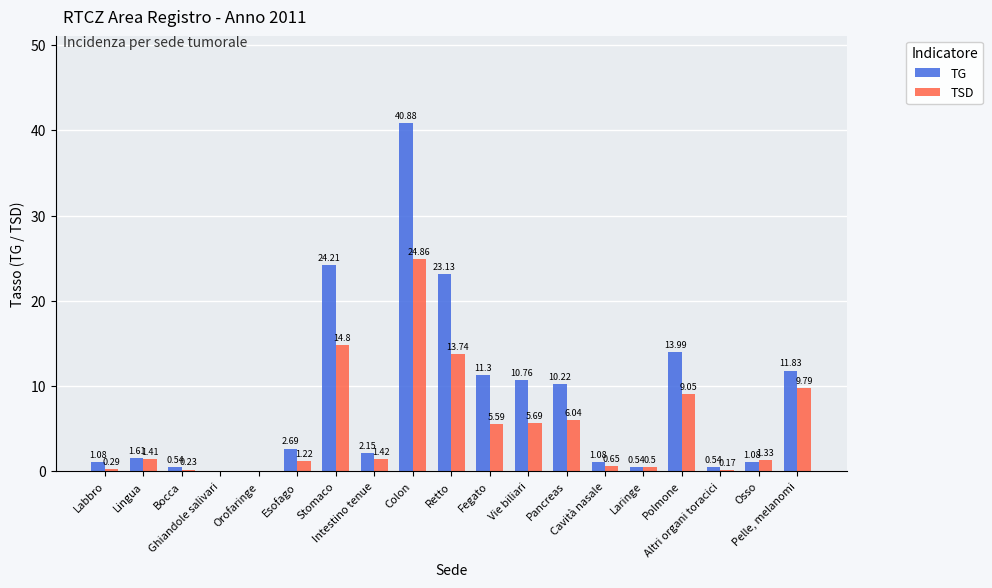

Which series has the largest total across all categories?

TG